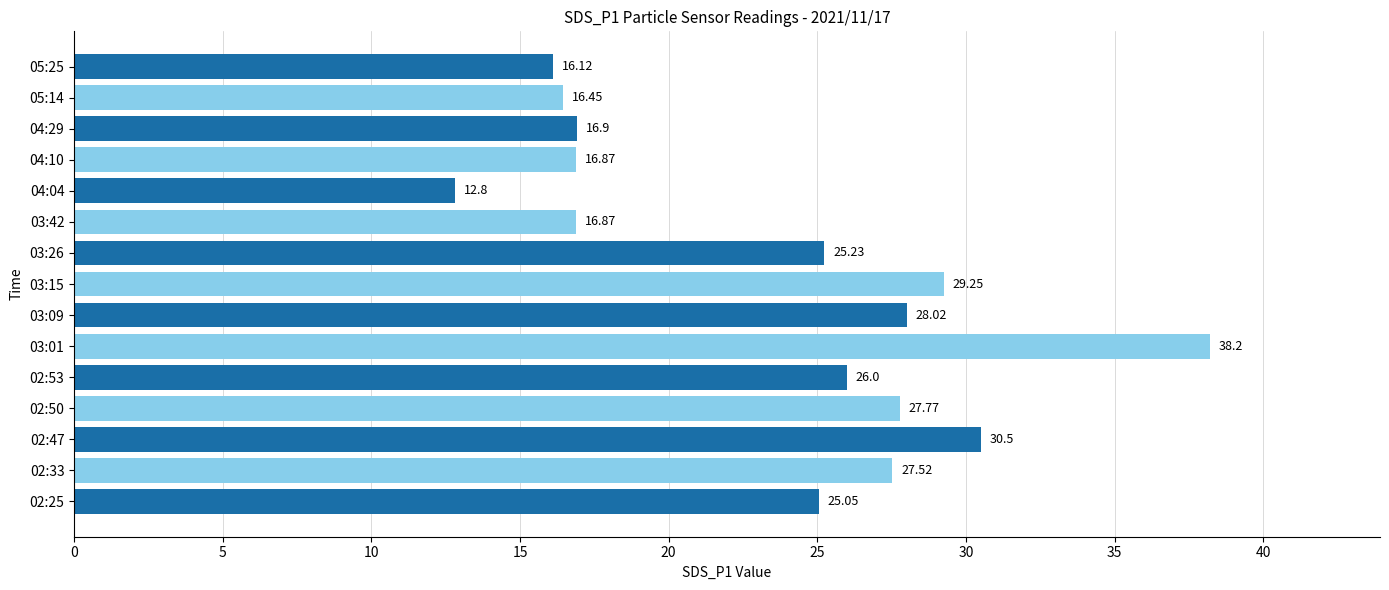

Approximately how many times larger is the value at 02:33 compared to 03:15?

0.9